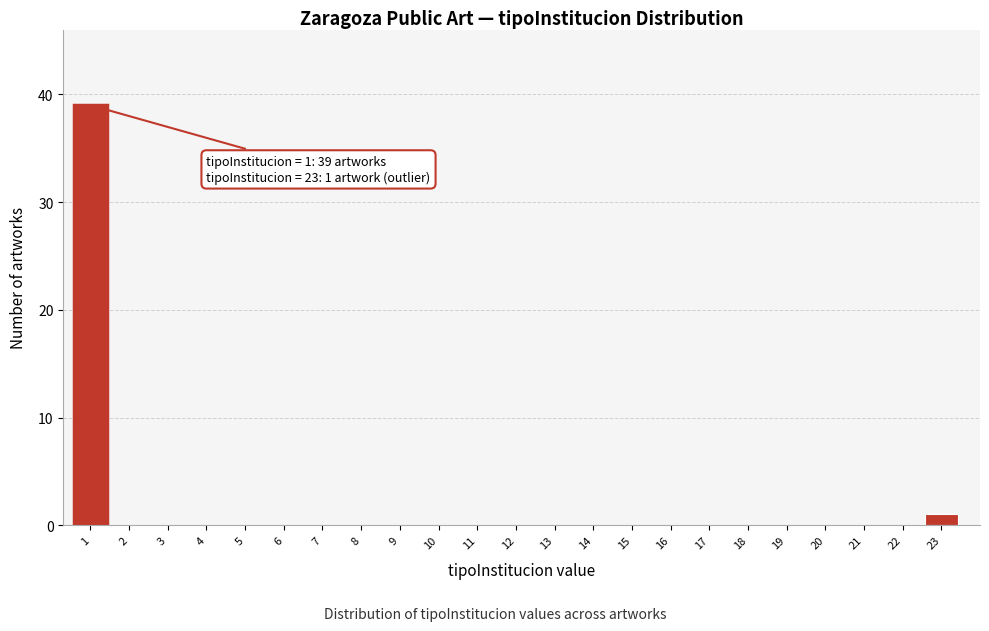

Reading left to right, what are all the values shown in this chart?

1=39	2=0	3=0	4=0	5=0	6=0	7=0	8=0	9=0	10=0	11=0	12=0	13=0	14=0	15=0	16=0	17=0	18=0	19=0	20=0	21=0	22=0	23=1